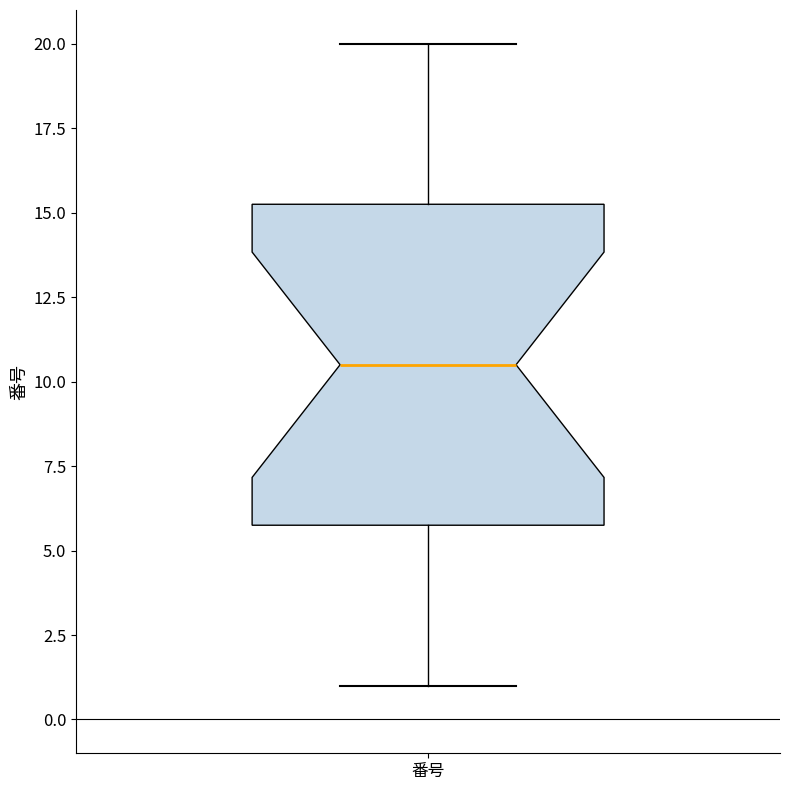

Where is the upper edge of the box for 番号 on the y-axis? The values are not printed on the chart, so give them approximately, as read against the axis.

15.5